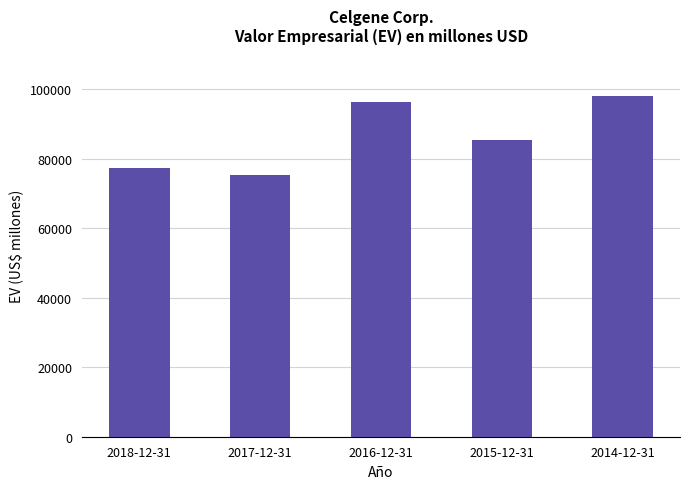

Reading left to right, extract all data points from this chart.

2018-12-31=77219	2017-12-31=75373	2016-12-31=96260	2015-12-31=85544	2014-12-31=98142